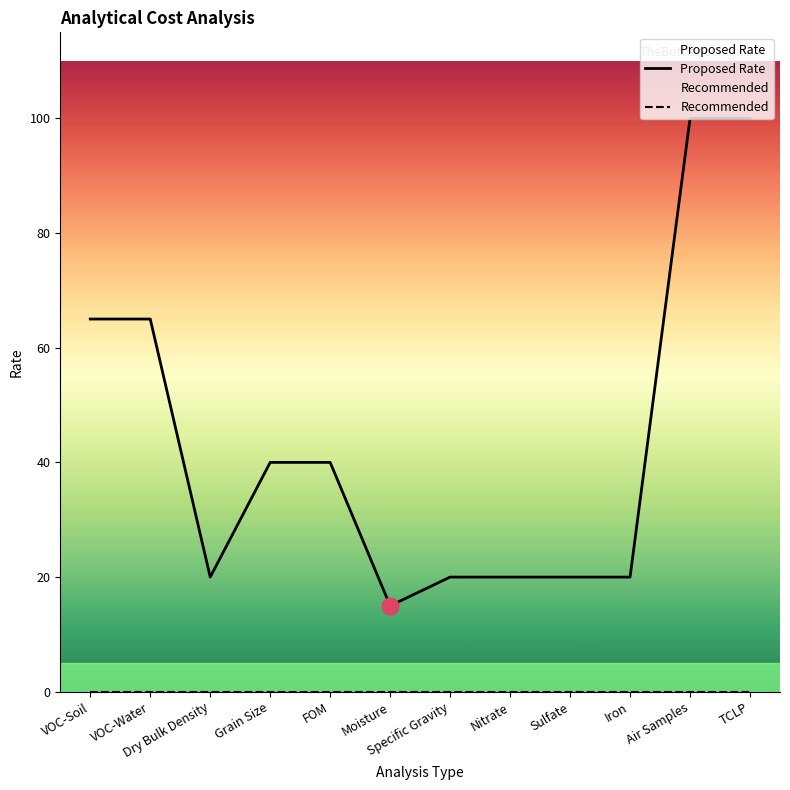

What is the average value of the Proposed Rate series?

44